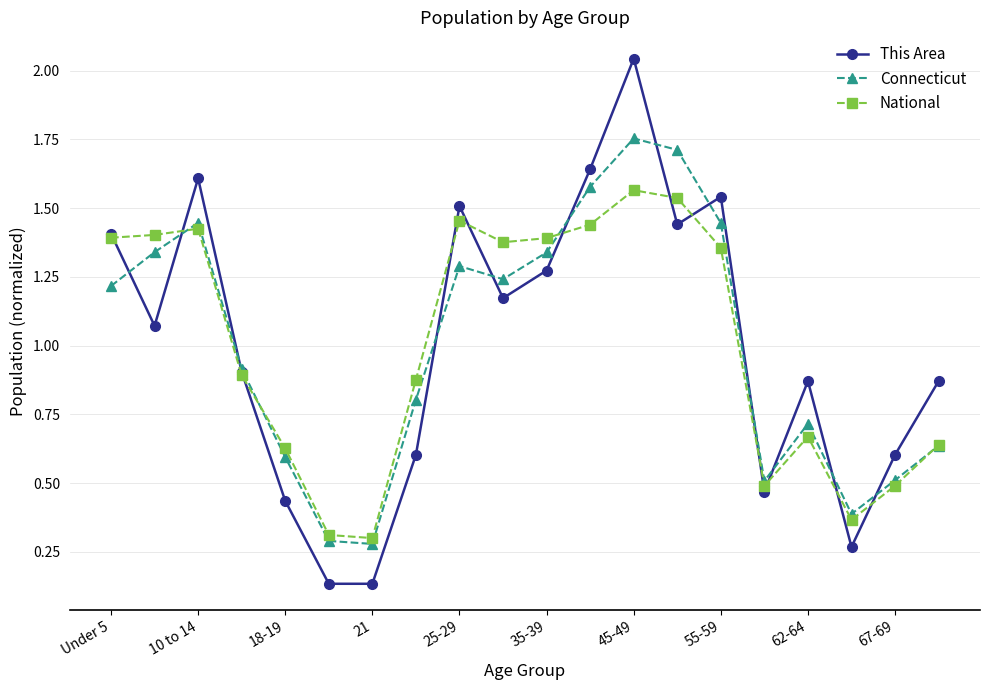

In This Area, how many points are higher than both neighbors (excluding endpoints)?

5